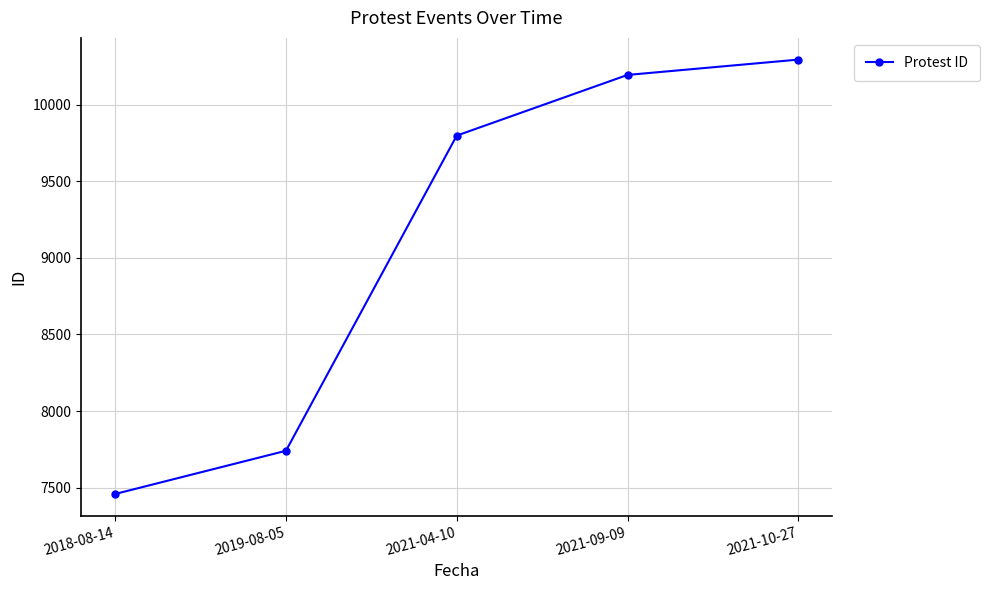

Reading left to right, transcribe all the data shown in this chart.

2018-08-14=7459	2019-08-05=7741	2021-04-10=9798	2021-09-09=10194	2021-10-27=10294